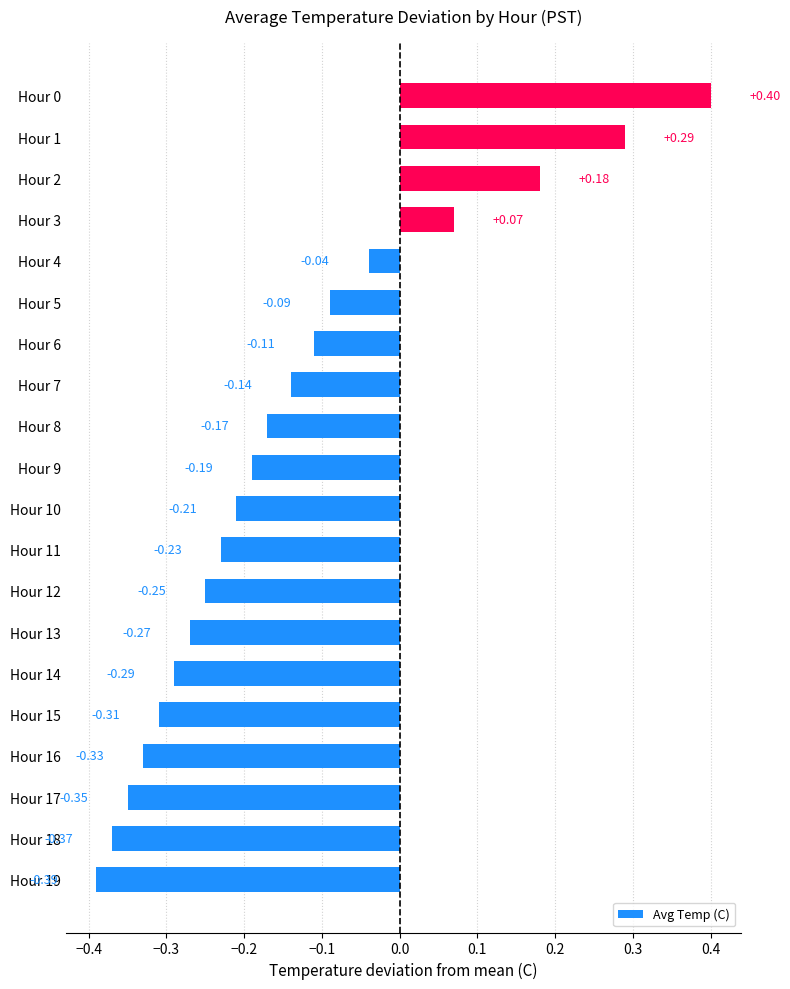

Between Hour 18 and Hour 19, which is larger?

Hour 18